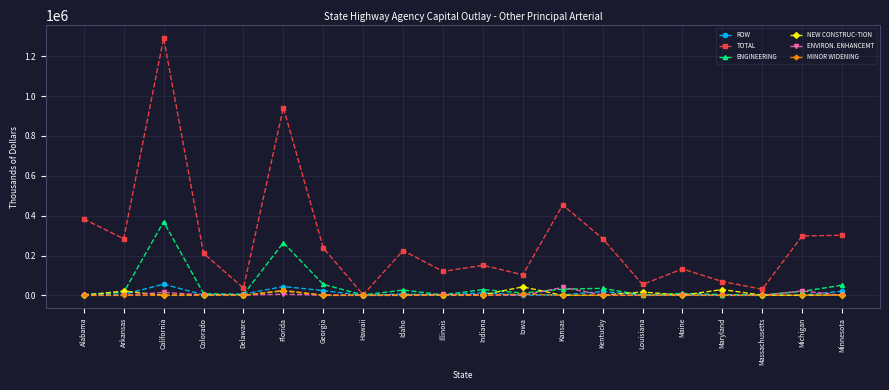

What is the average value of the ENVIRON. ENHANCEMT series?

4764